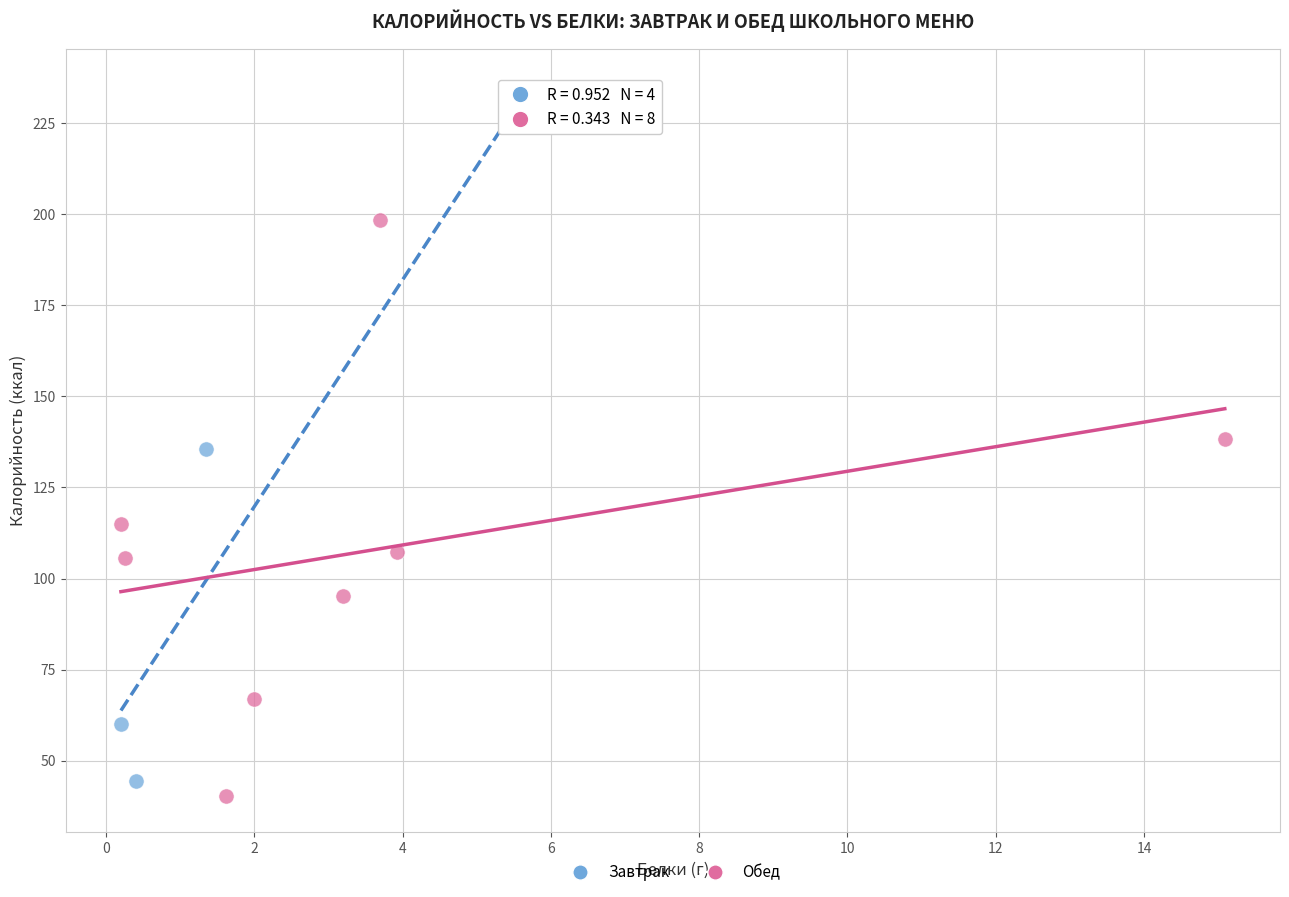

Which series has the widest spread of Y values?

Завтрак